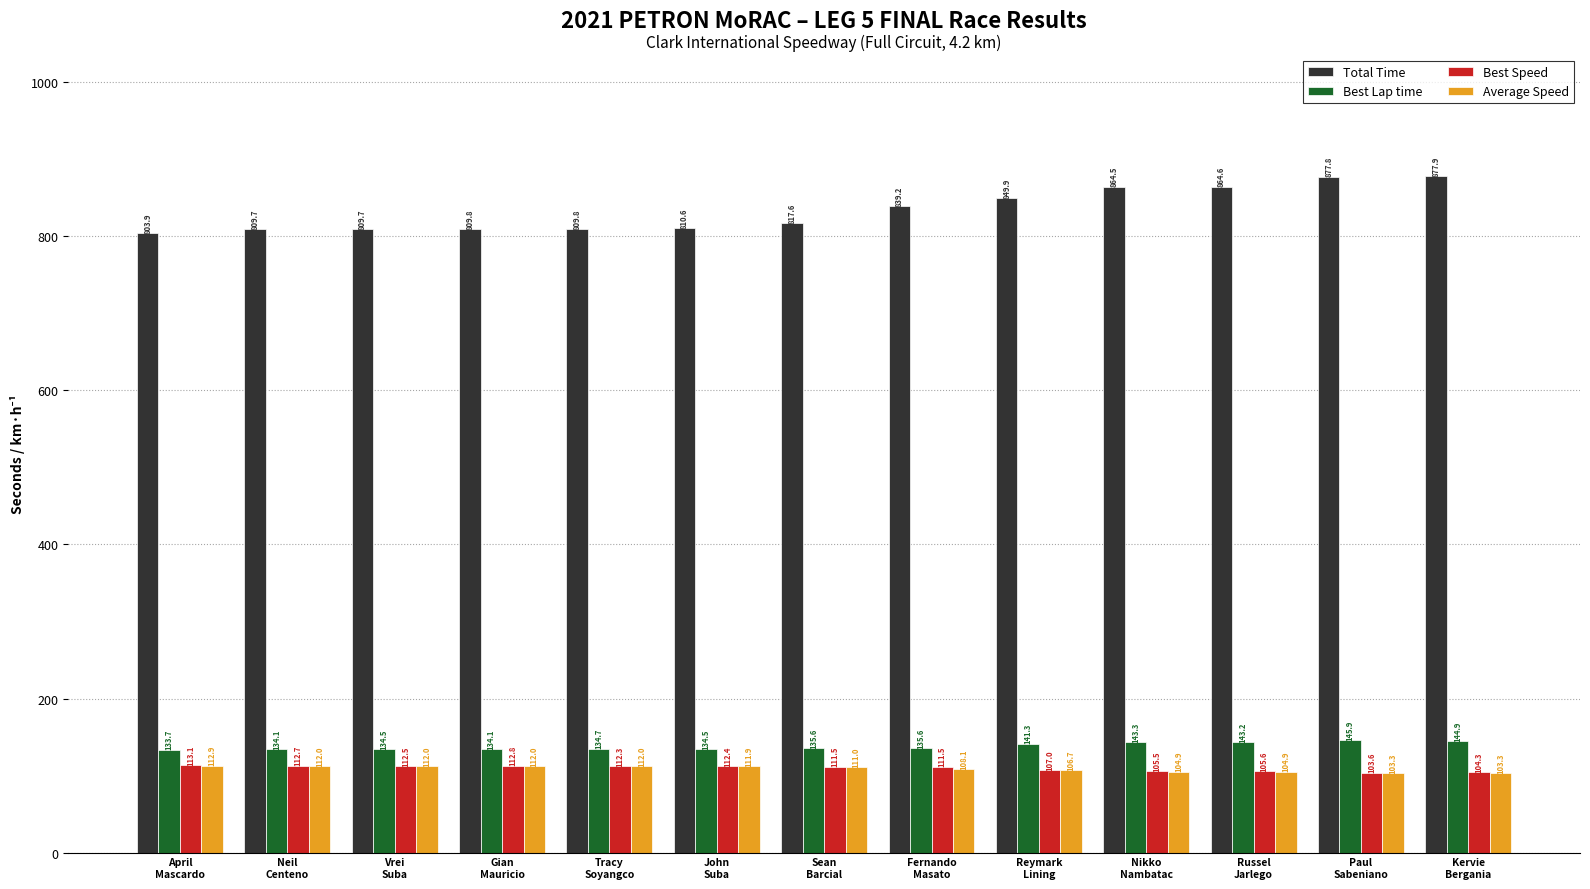

How many bars are there in total?

52